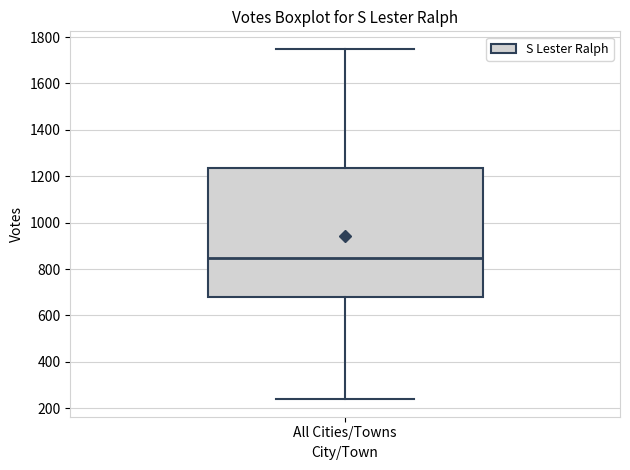

Where is the upper edge of the box for All Cities/Towns on the y-axis? The values are not printed on the chart, so give them approximately, as read against the axis.

1240